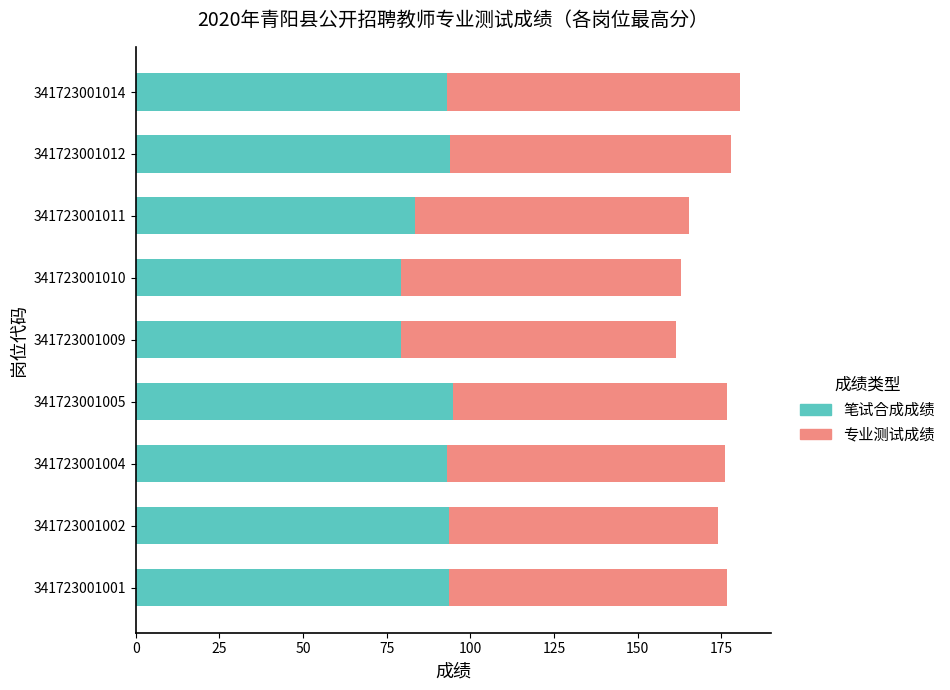

What is the maximum value for 笔试合成成绩?

94.9